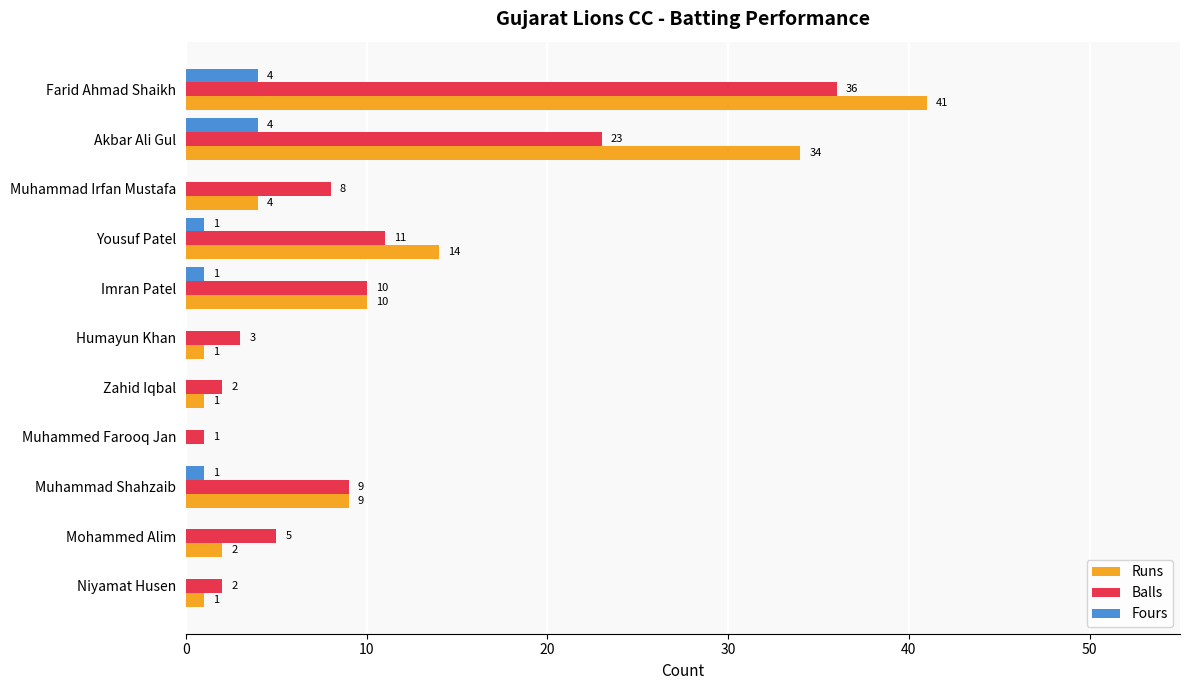

At which label is Runs closest to 20?

Yousuf Patel